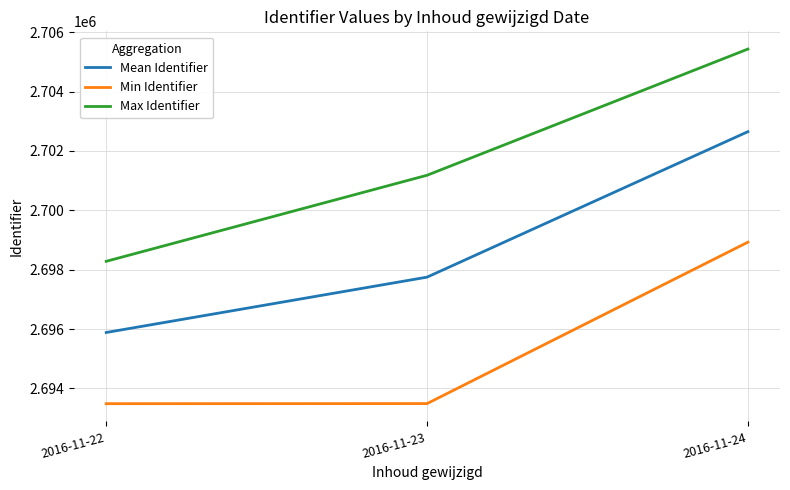

True or false: Max Identifier has a value of 2705433.0 at 2016-11-24.

True